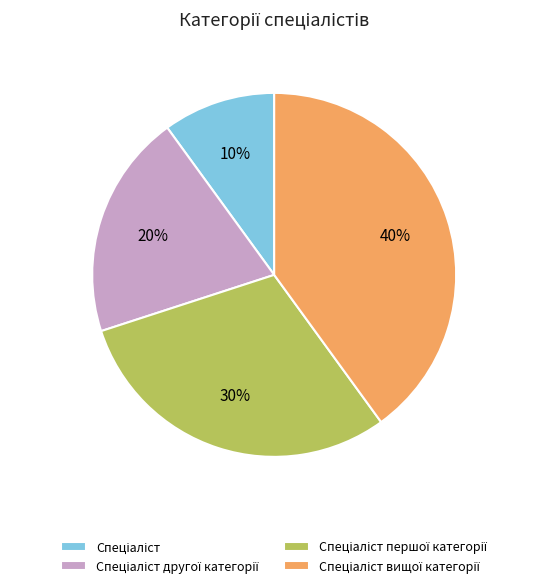

Is there a majority slice in this chart?

No